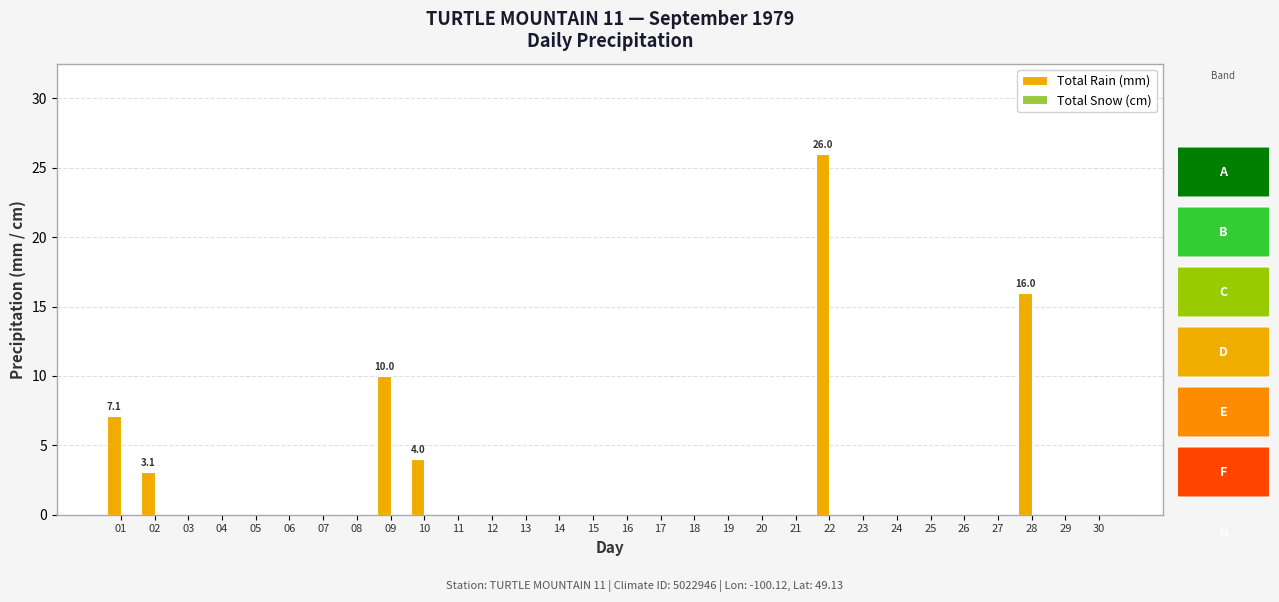

How many series are shown in this chart?

1